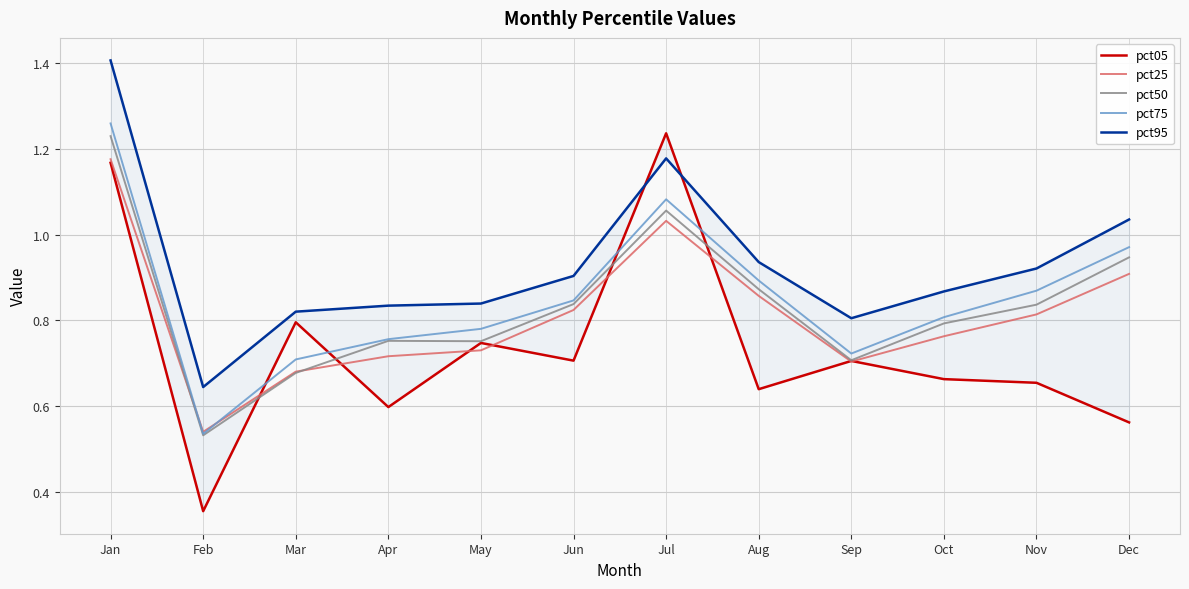

At how many categories does at least one series exceed 1?

3